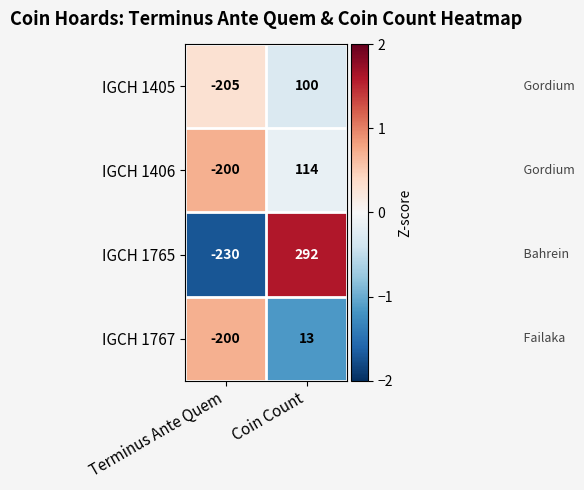

Which label corresponds to the smallest value in the chart?

Terminus Ante Quem